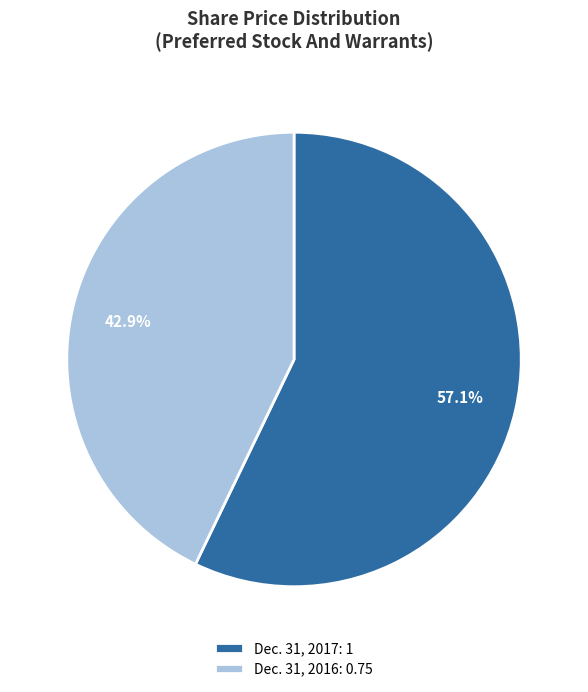

Rank the categories by value from lowest to highest.

Dec. 31, 2016, Dec. 31, 2017